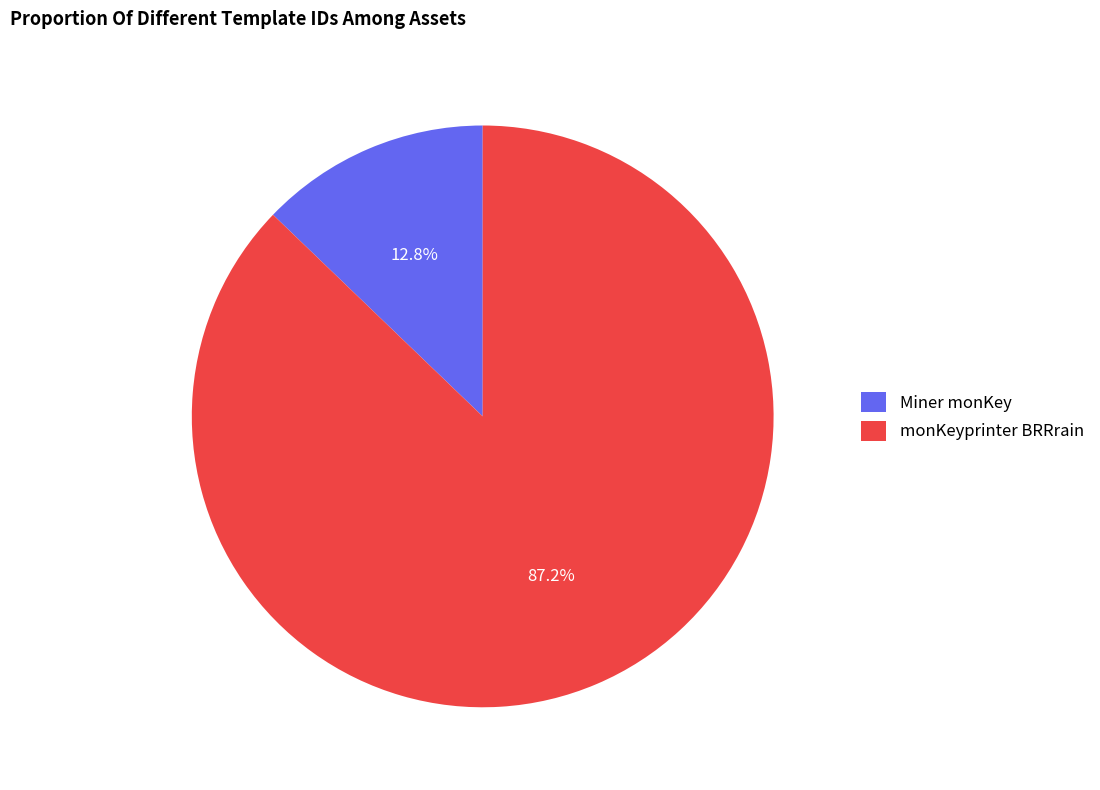

What is the majority slice?

monKeyprinter BRRrain